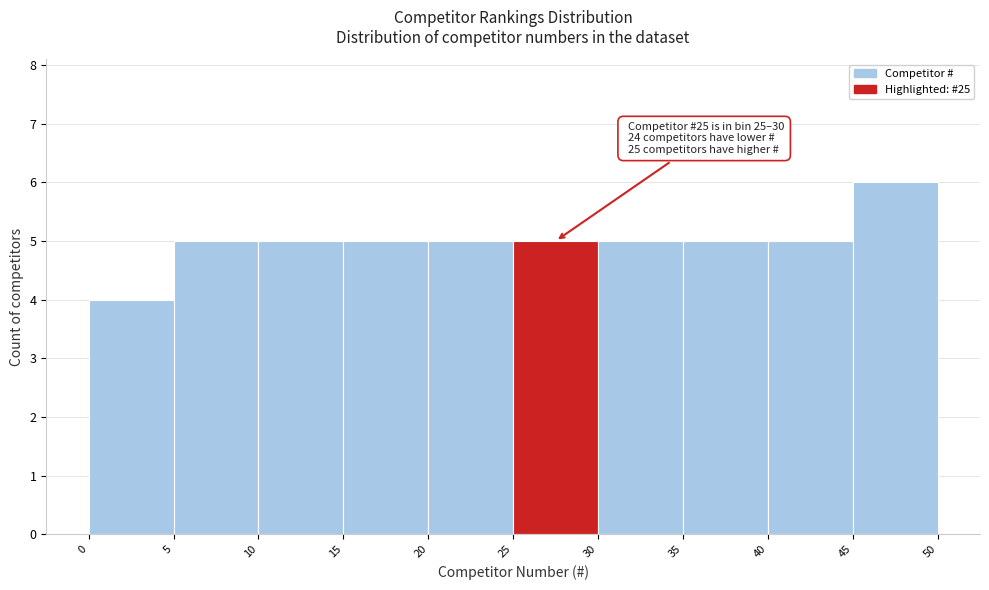

Over which range of the x-axis is the bar tallest?

45 to 50